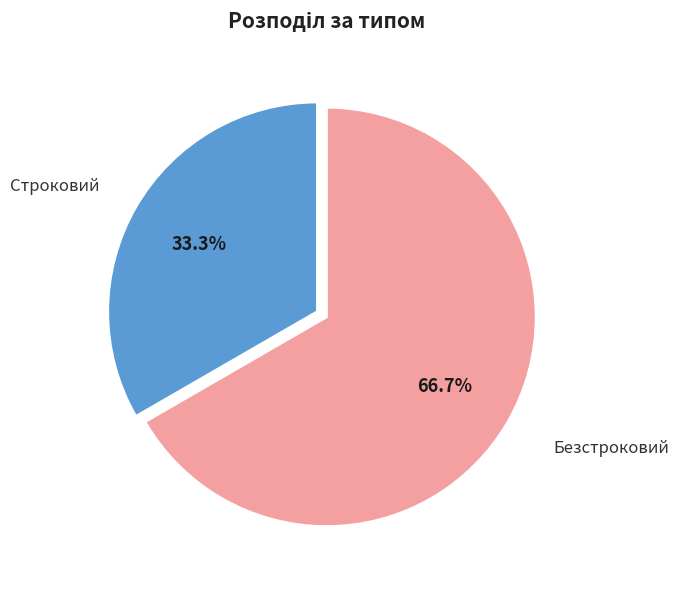

How many slices are in this pie chart?

2